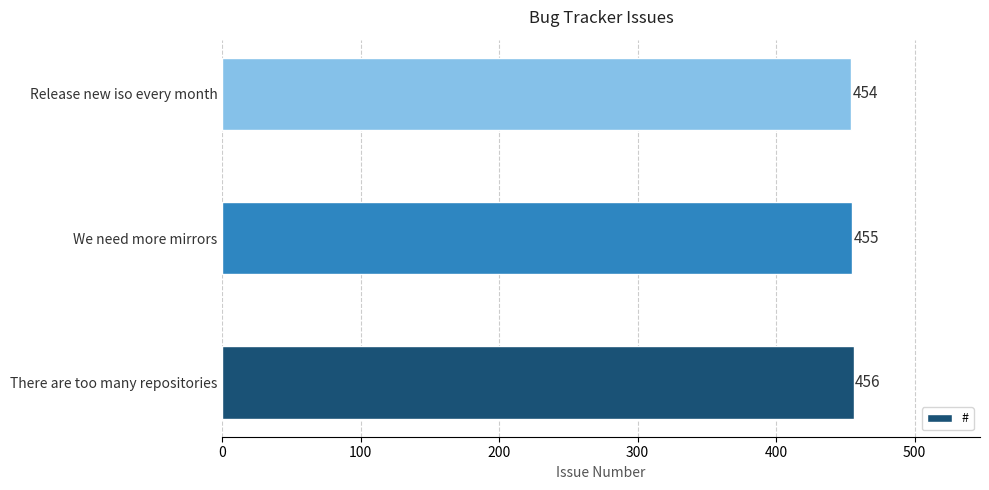

What is the ratio of the value at We need more mirrors to the value at Release new iso every month?

1.0